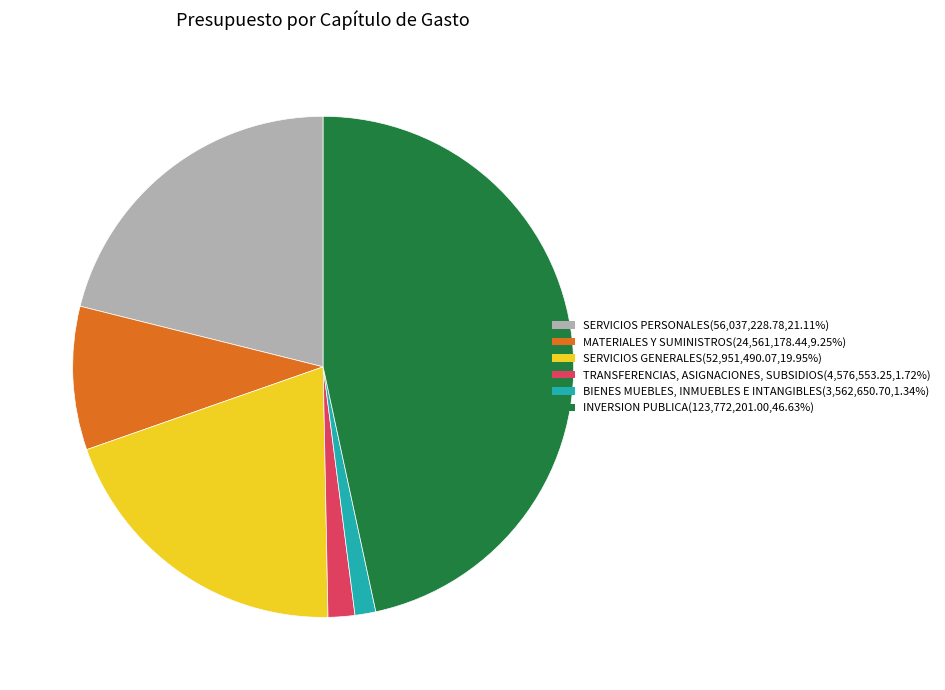

Is it true that TRANSFERENCIAS, ASIGNACIONES, SUBSIDIOS is 2% of the pie?

True